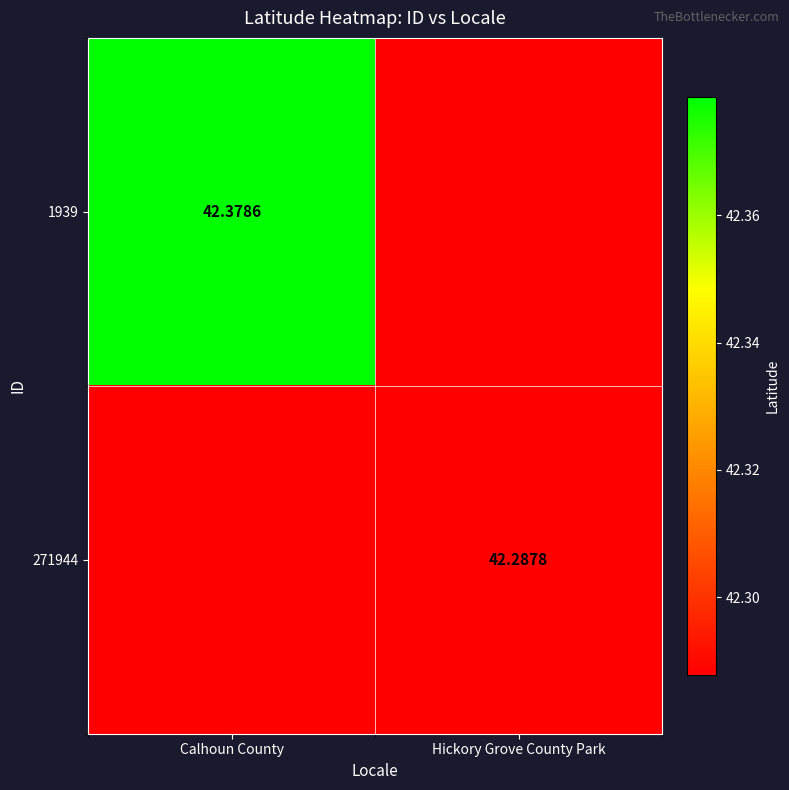

Is the value of 1939 at Calhoun County greater than the value of 271944 at Hickory Grove County Park?

Yes